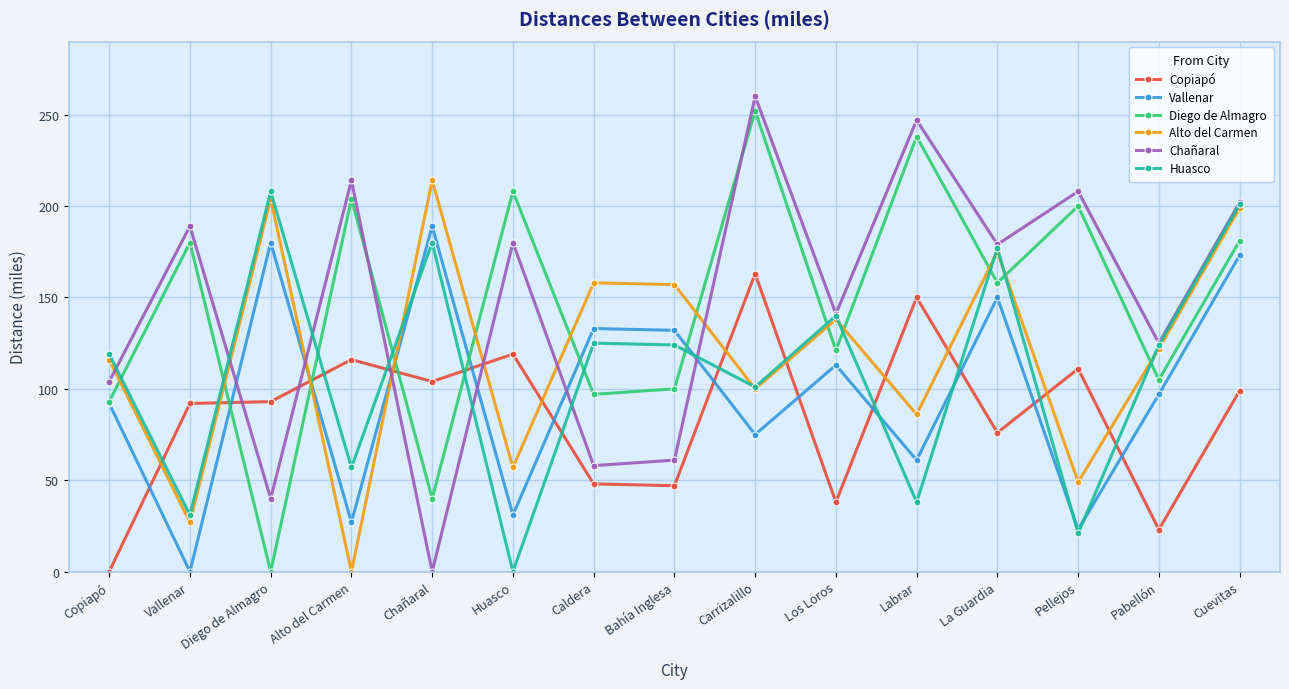

Where is Diego de Almagro nearest to the value 126?

Los Loros